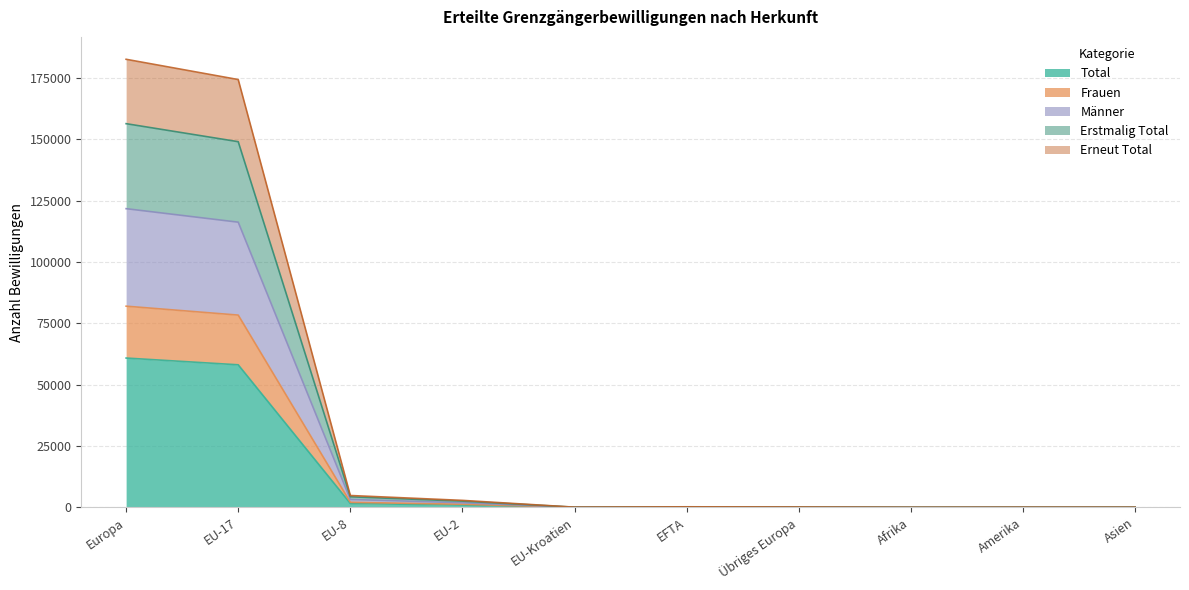

What is the highest value of the Total series?

60888